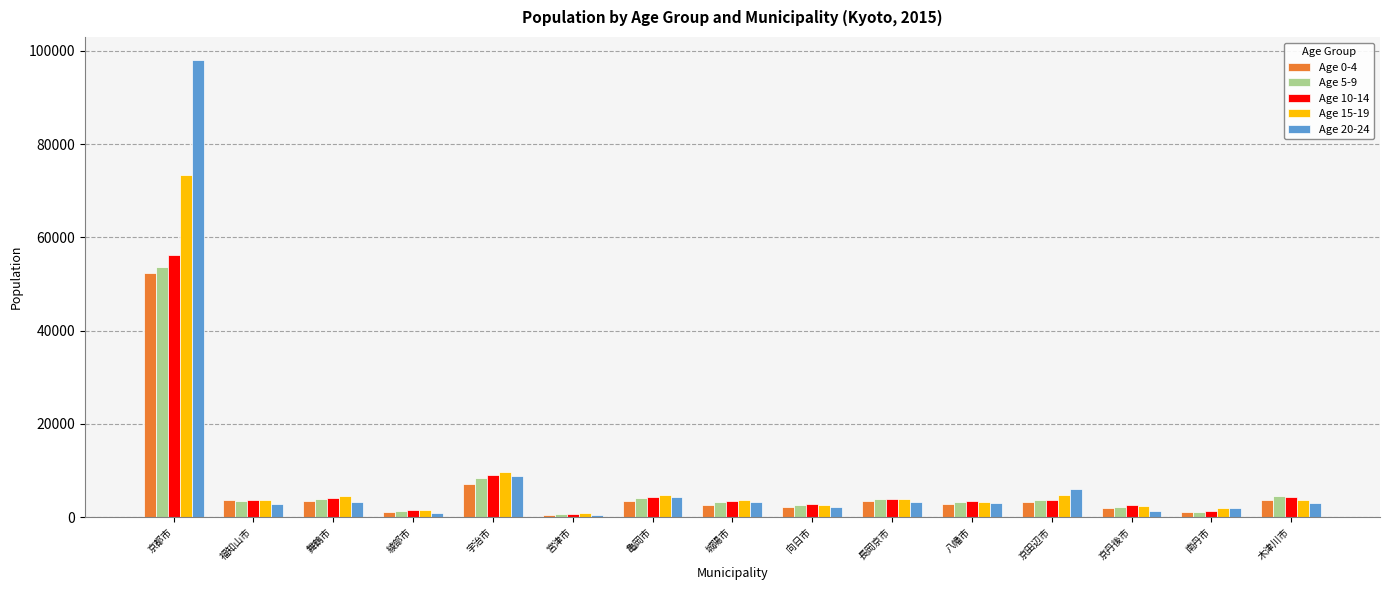

List the series in order of their peak value, lowest first.

Age 0-4, Age 5-9, Age 10-14, Age 15-19, Age 20-24